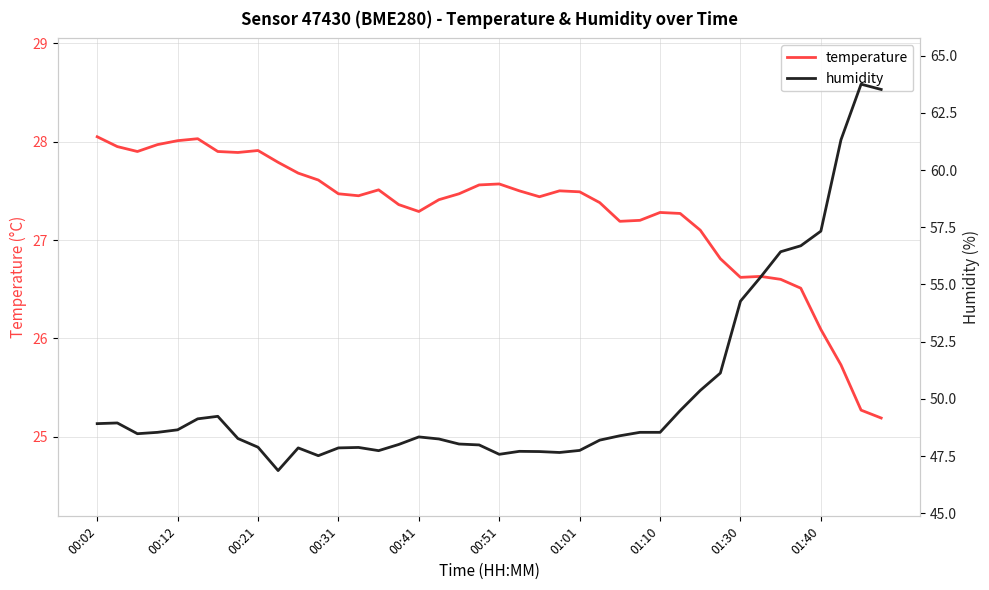

At which category is the sum across all series the highest?

38